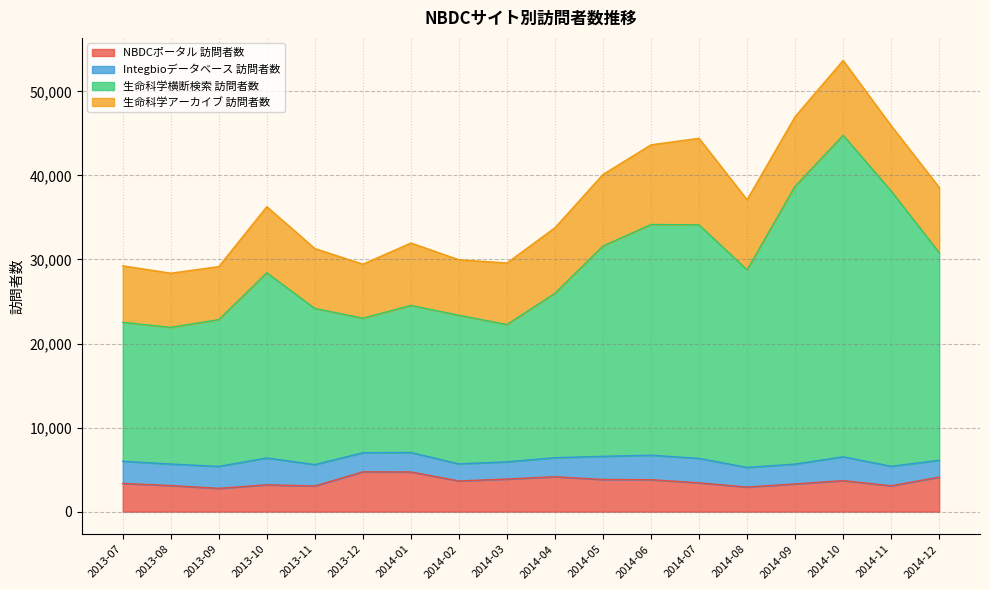

True or false: 生命科学横断検索 訪問者数 and NBDCポータル 訪問者数 intersect in this chart.

False